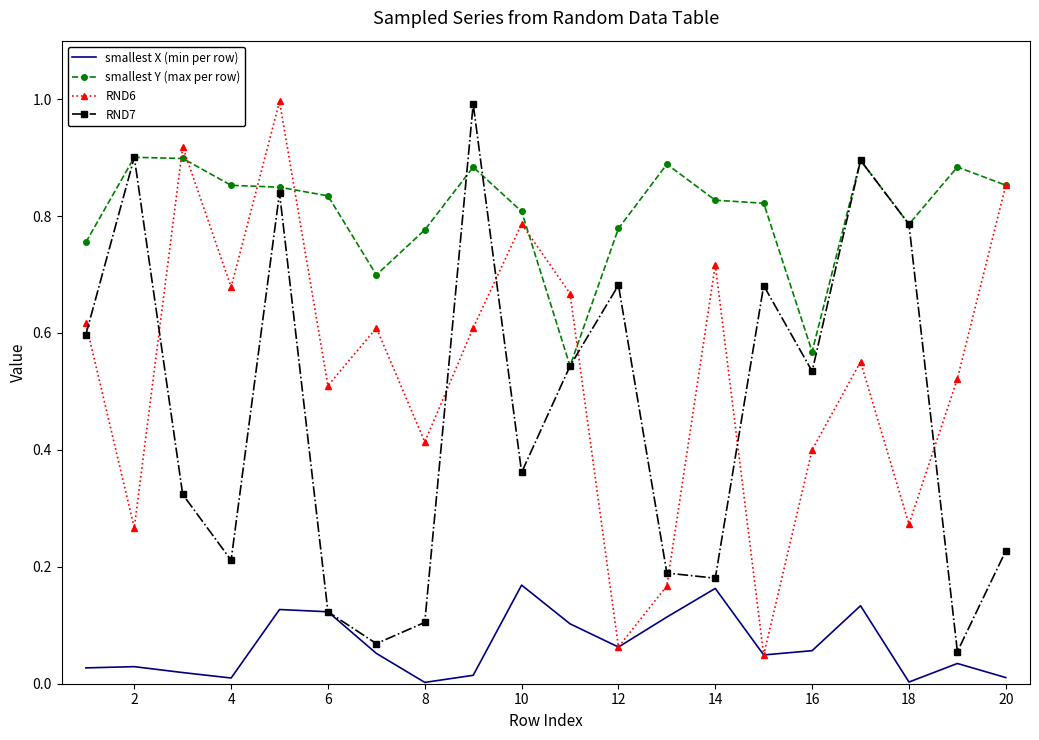

True or false: smallest Y (max per row) and smallest X (min per row) cross at least once.

False